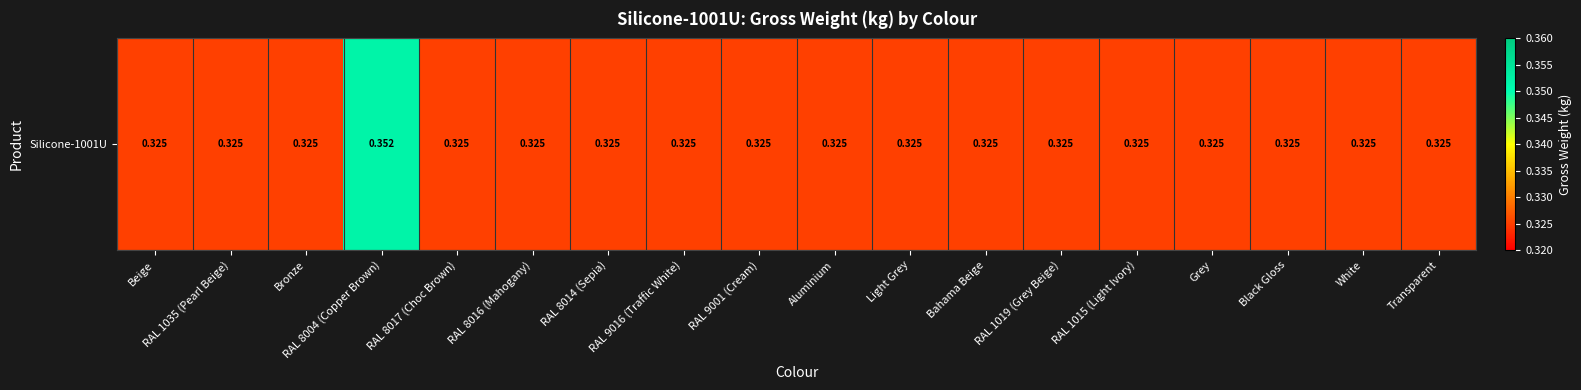

Rank the categories by value from lowest to highest.

Beige, RAL 1035 (Pearl Beige), Bronze, RAL 8017 (Choc Brown), RAL 8016 (Mahogany), RAL 8014 (Sepia), RAL 9016 (Traffic White), RAL 9001 (Cream), Aluminium, Light Grey, Bahama Beige, RAL 1019 (Grey Beige), RAL 1015 (Light Ivory), Grey, Black Gloss, White, Transparent, RAL 8004 (Copper Brown)